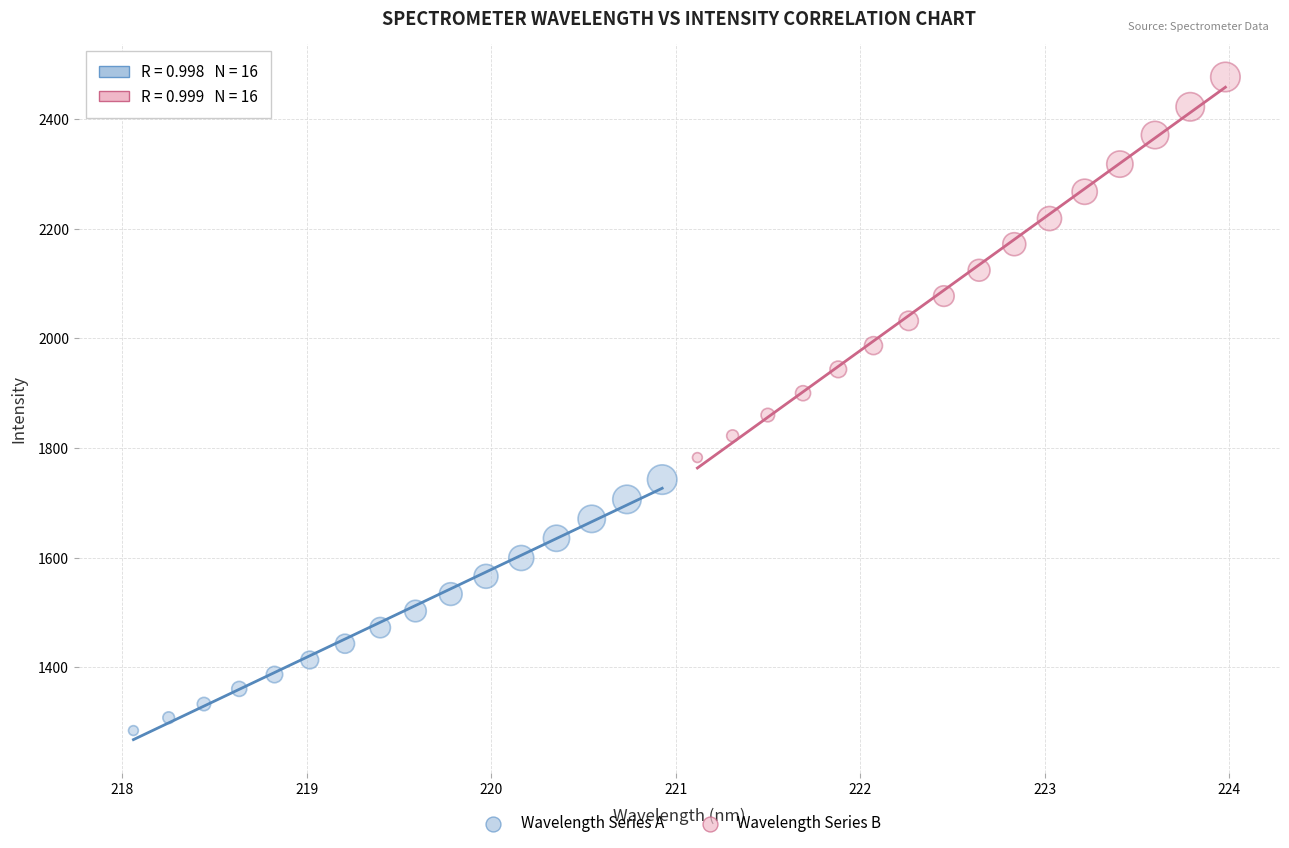

Which series reaches the minimum Y coordinate?

Wavelength Series A